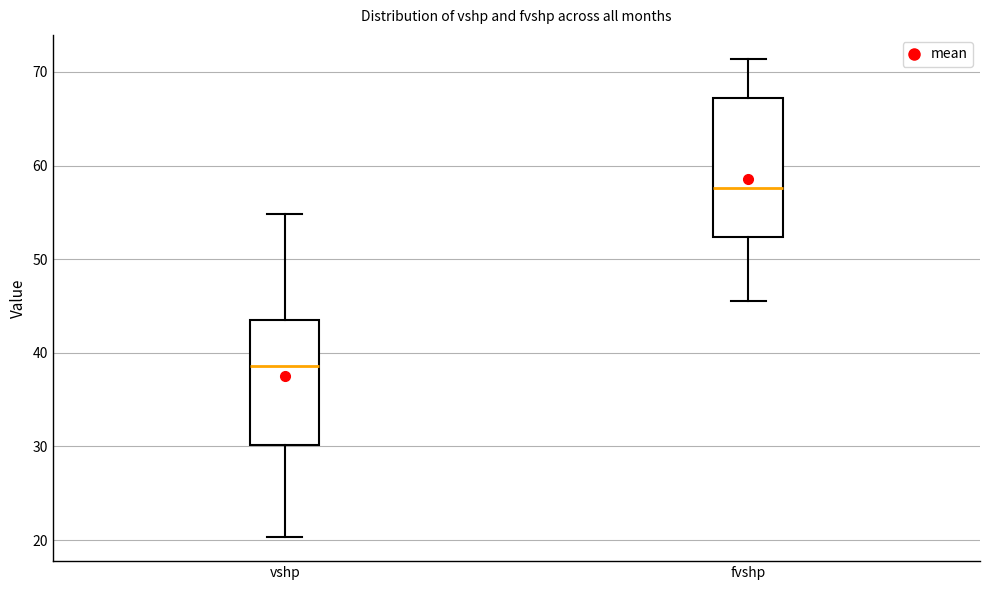

Reading left to right, transcribe this box plot: for each box, give where its median line is, the range the box spans, and where its two whiskers end, as read against the y-axis. The values are not printed on the chart, so give them approximately, as read against the axis.

vshp: median 39, box 30 to 44, whiskers 20 to 55
fvshp: median 58, box 52 to 67, whiskers 46 to 71